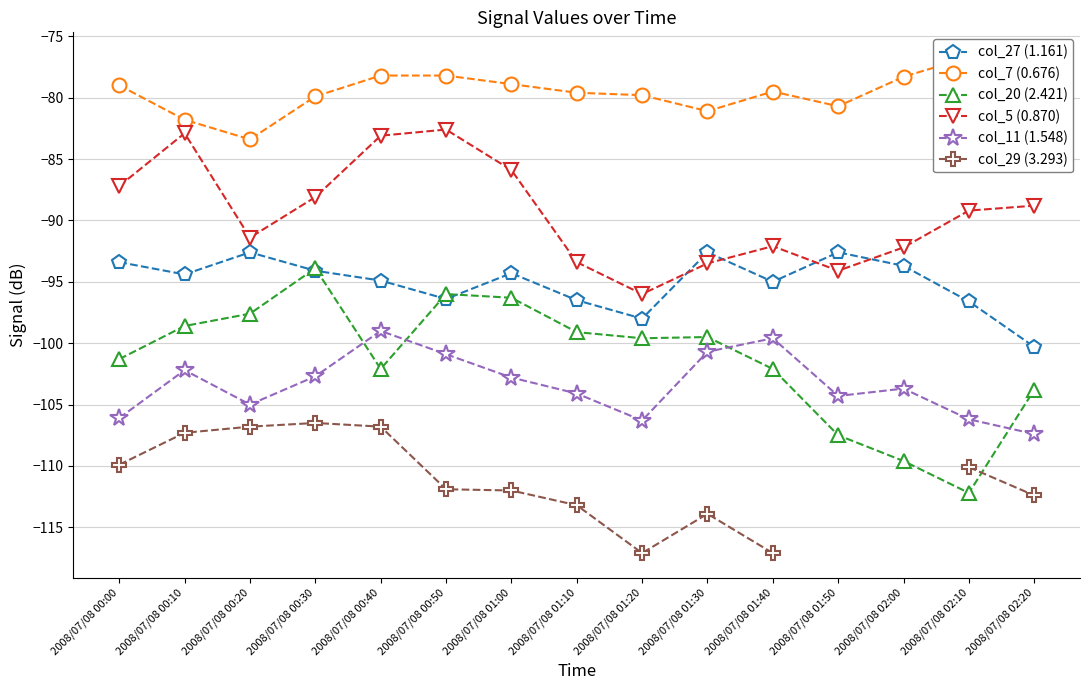

True or false: col_27 (1.161) and col_11 (1.548) cross at least once.

False